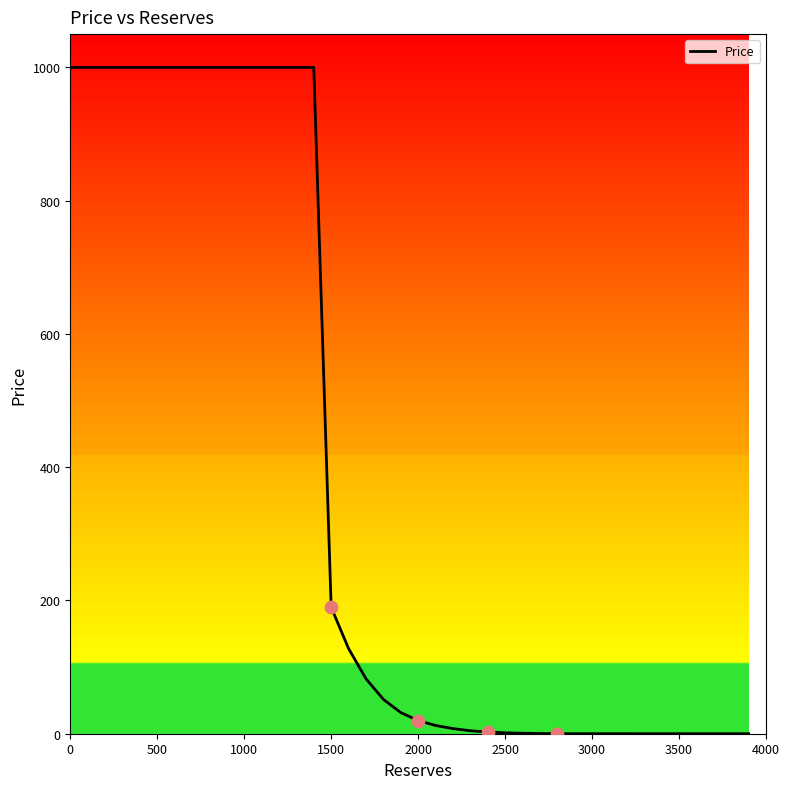

What is the maximum value shown in the chart?

1000.0